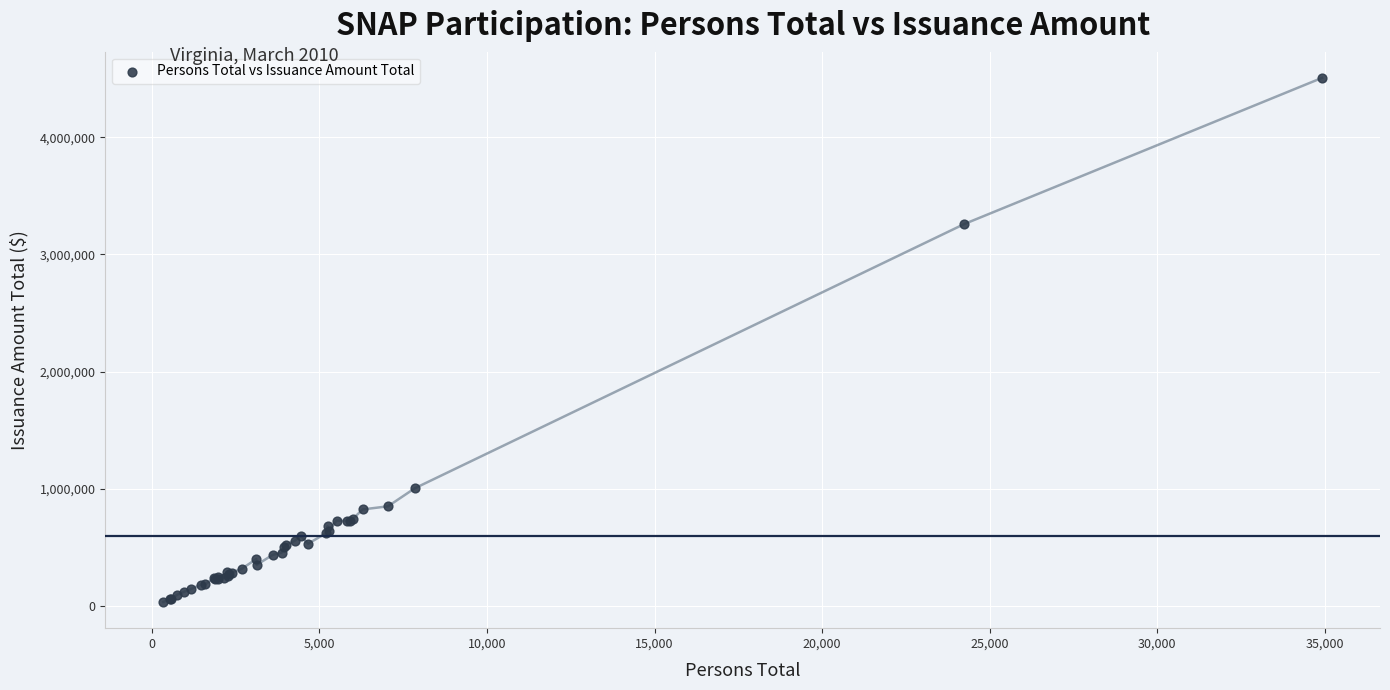

What Y value in the scatter plot is closest to 2271819?

3259439